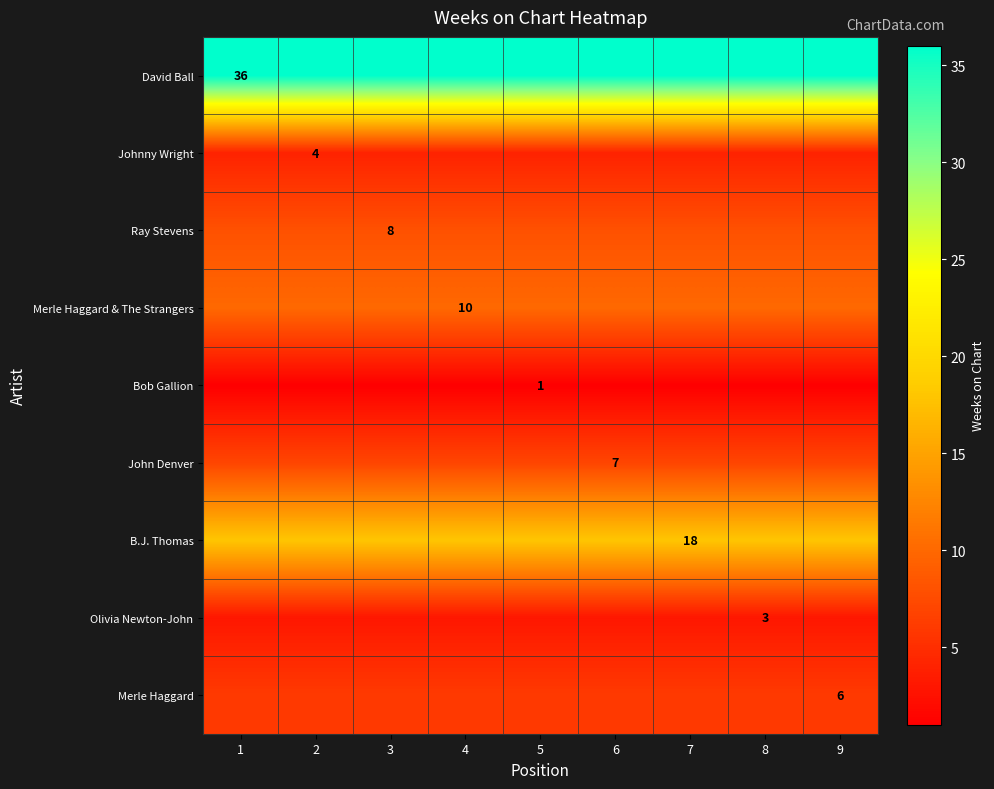

True or false: Ray Stevens has a value of 8 at 3.

True